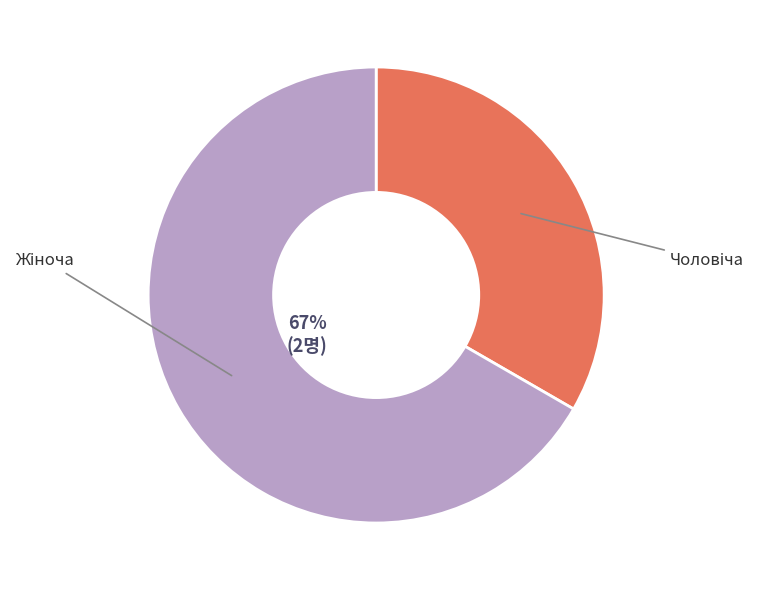

How many segments does this pie chart have?

2